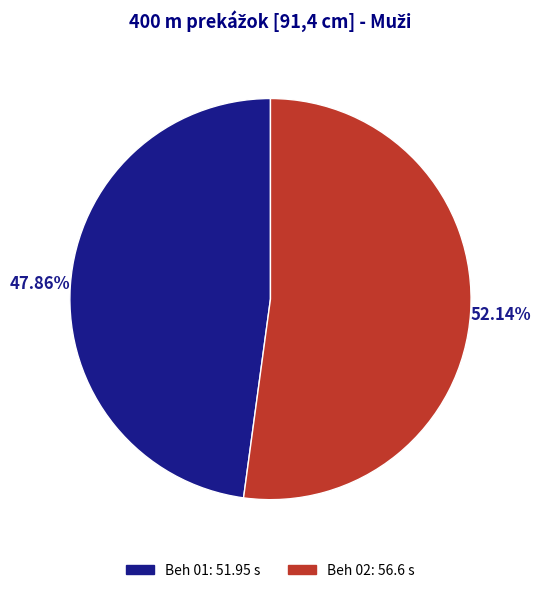

Count the number of slices in the pie.

2